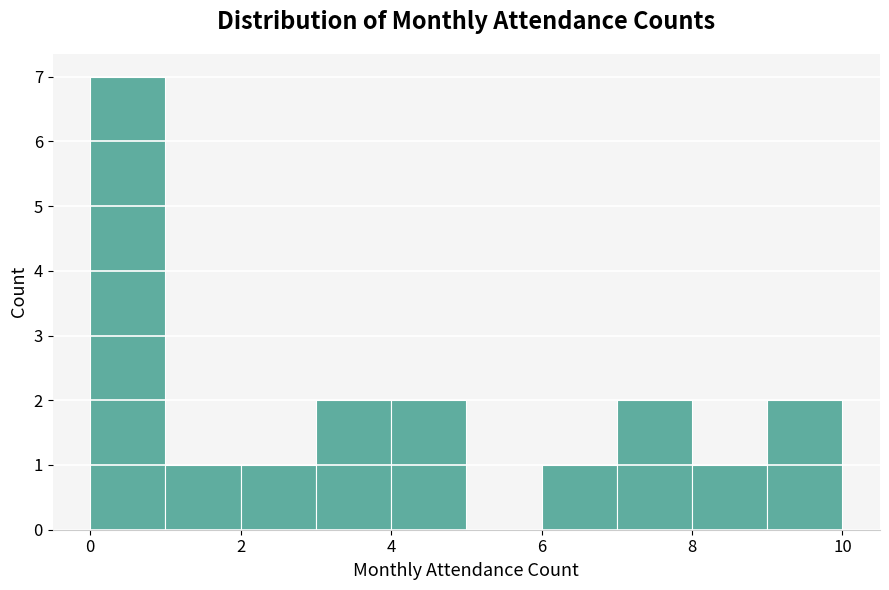

Reading left to right, list every bar in this chart as the range it spans on the x-axis followed by its height. The values are not printed on the chart, so give them approximately, as read against the axis.

0 to 1: 7
1 to 2: 1
2 to 3: 1
3 to 4: 2
4 to 5: 2
5 to 6: 0
6 to 7: 1
7 to 8: 2
8 to 9: 1
9 to 10: 2